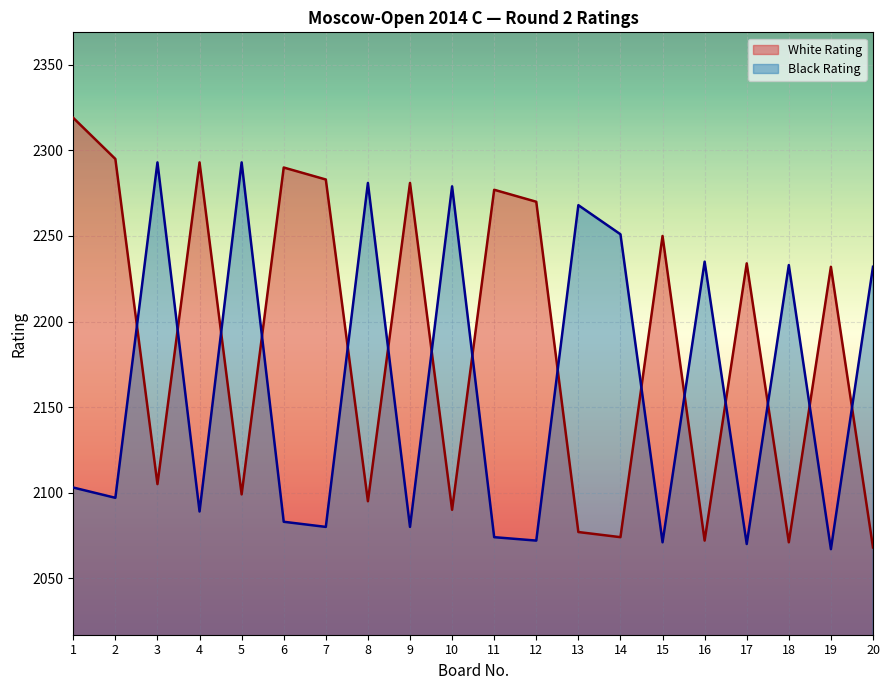

True or false: White Rating has a value of 3251 at 18.

False